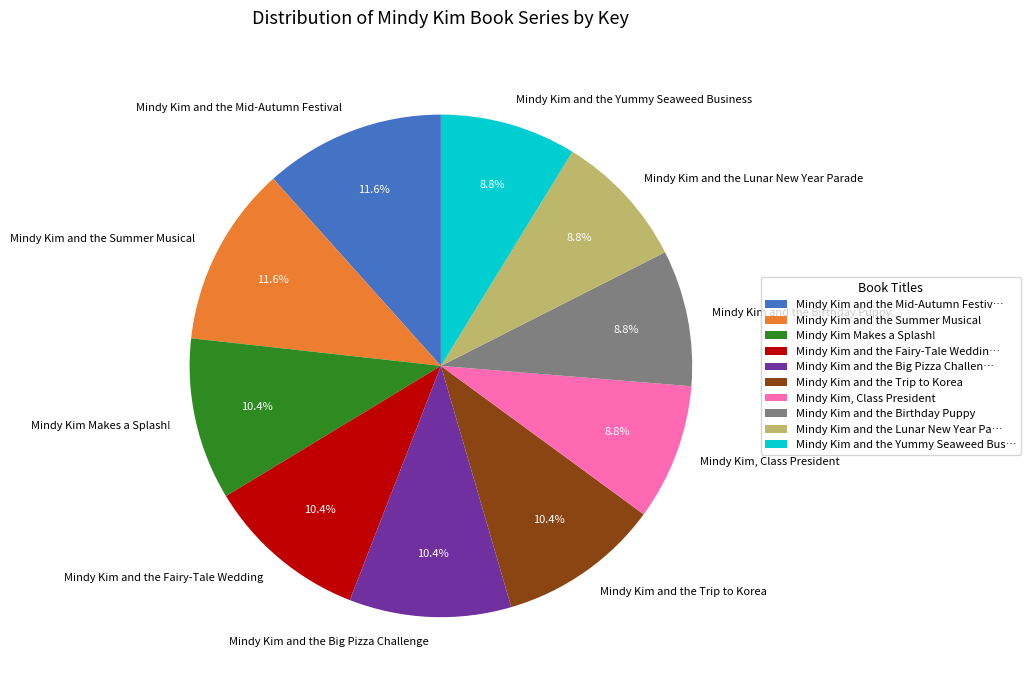

Do Mindy Kim and the Summer Musical and Mindy Kim and the Lunar New Year Parade together represent more than half of the pie?

No